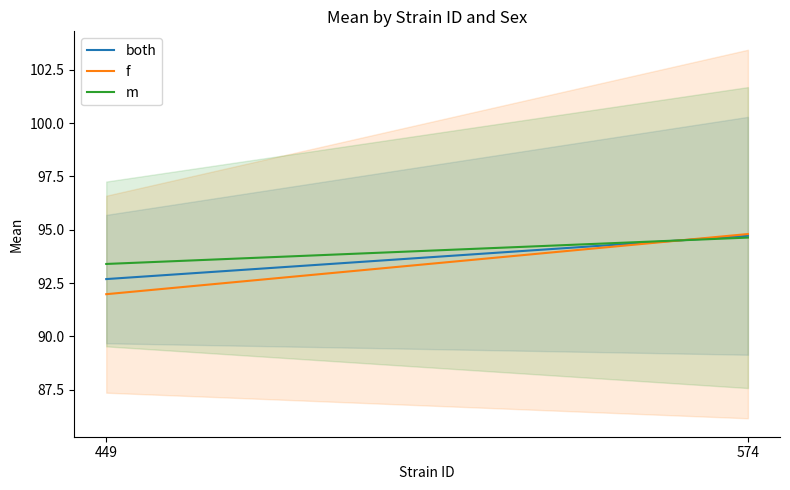

What is the value of the m point at the 1st from the left?

93.4